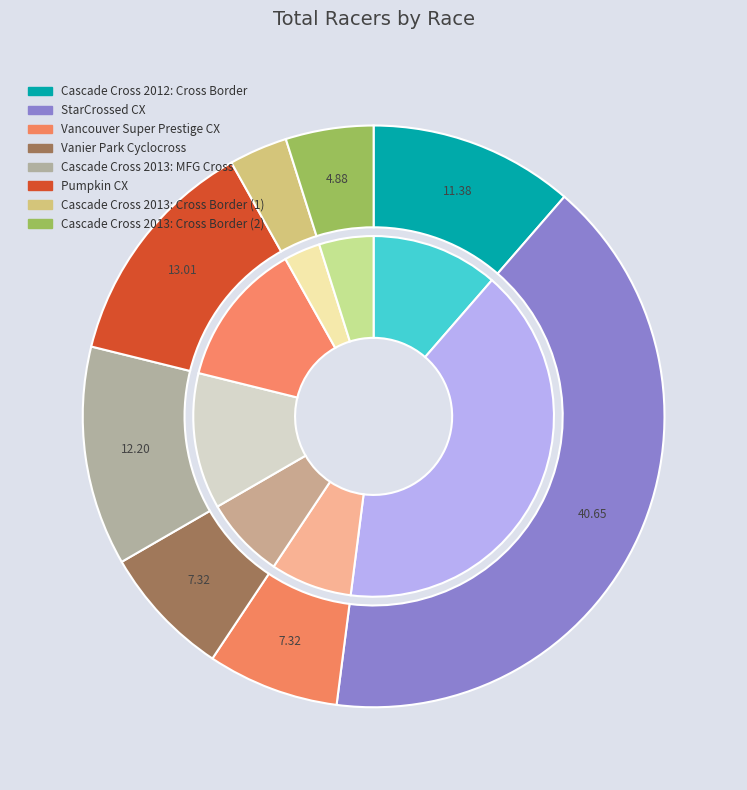

Which has a higher value, Vancouver Super Prestige CX or Pumpkin CX?

Pumpkin CX